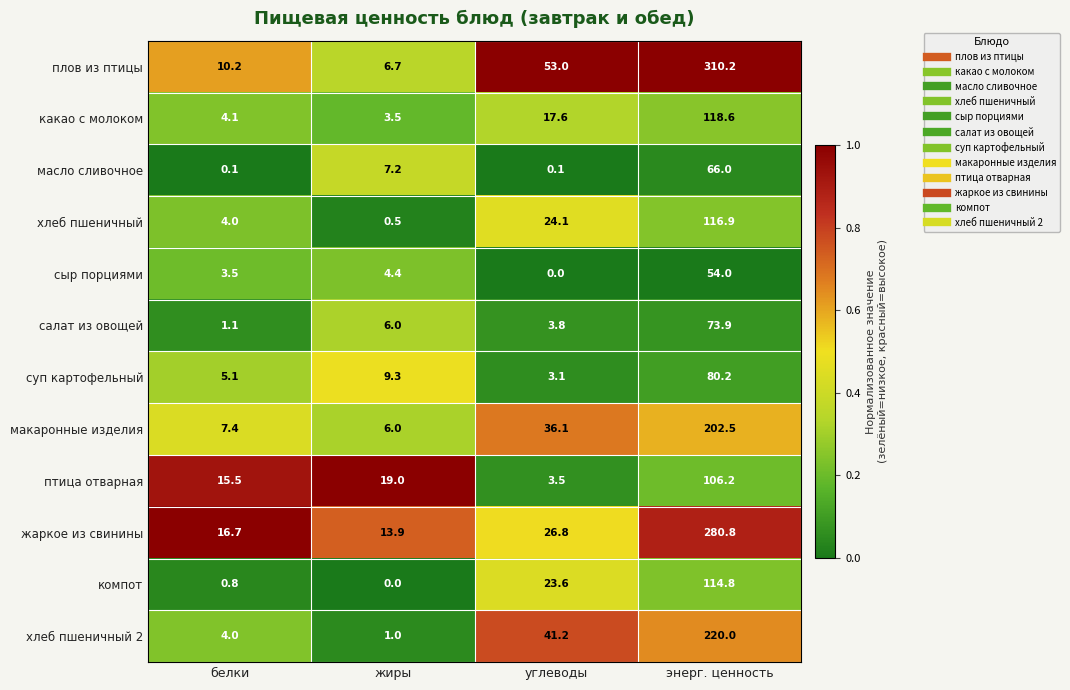

Which series has the largest total across all categories?

плов из птицы